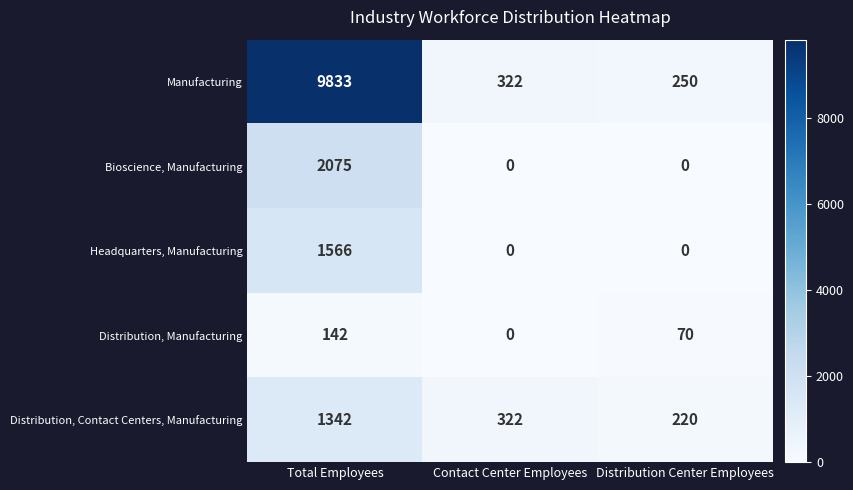

Reading left to right, list all the values displayed in this chart.

Manufacturing: 9833	322	250
Bioscience, Manufacturing: 2075	0	0
Headquarters, Manufacturing: 1566	0	0
Distribution, Manufacturing: 142	0	70
Distribution, Contact Centers, Manufacturing: 1342	322	220